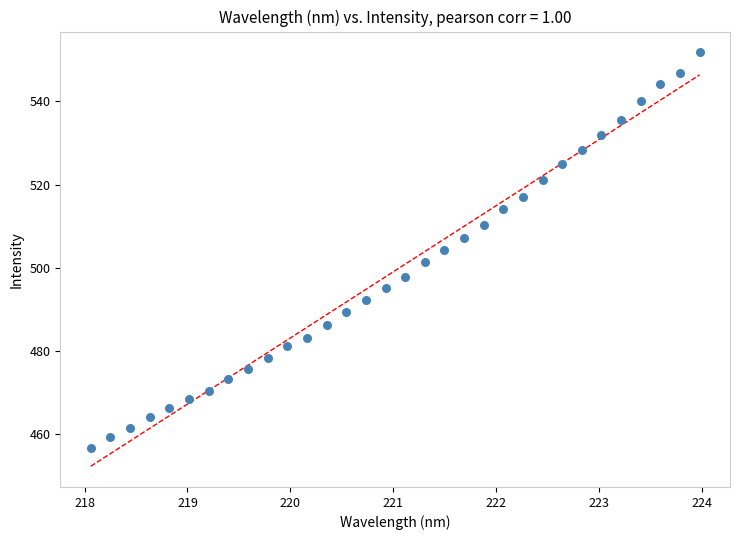

Count the number of points in this scatter plot.

32